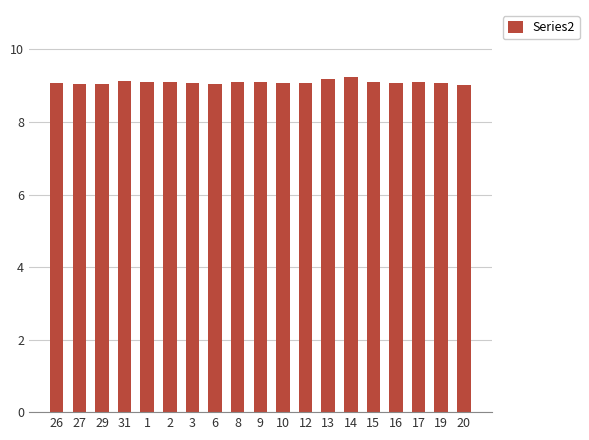

What is the smallest value displayed?

9.0